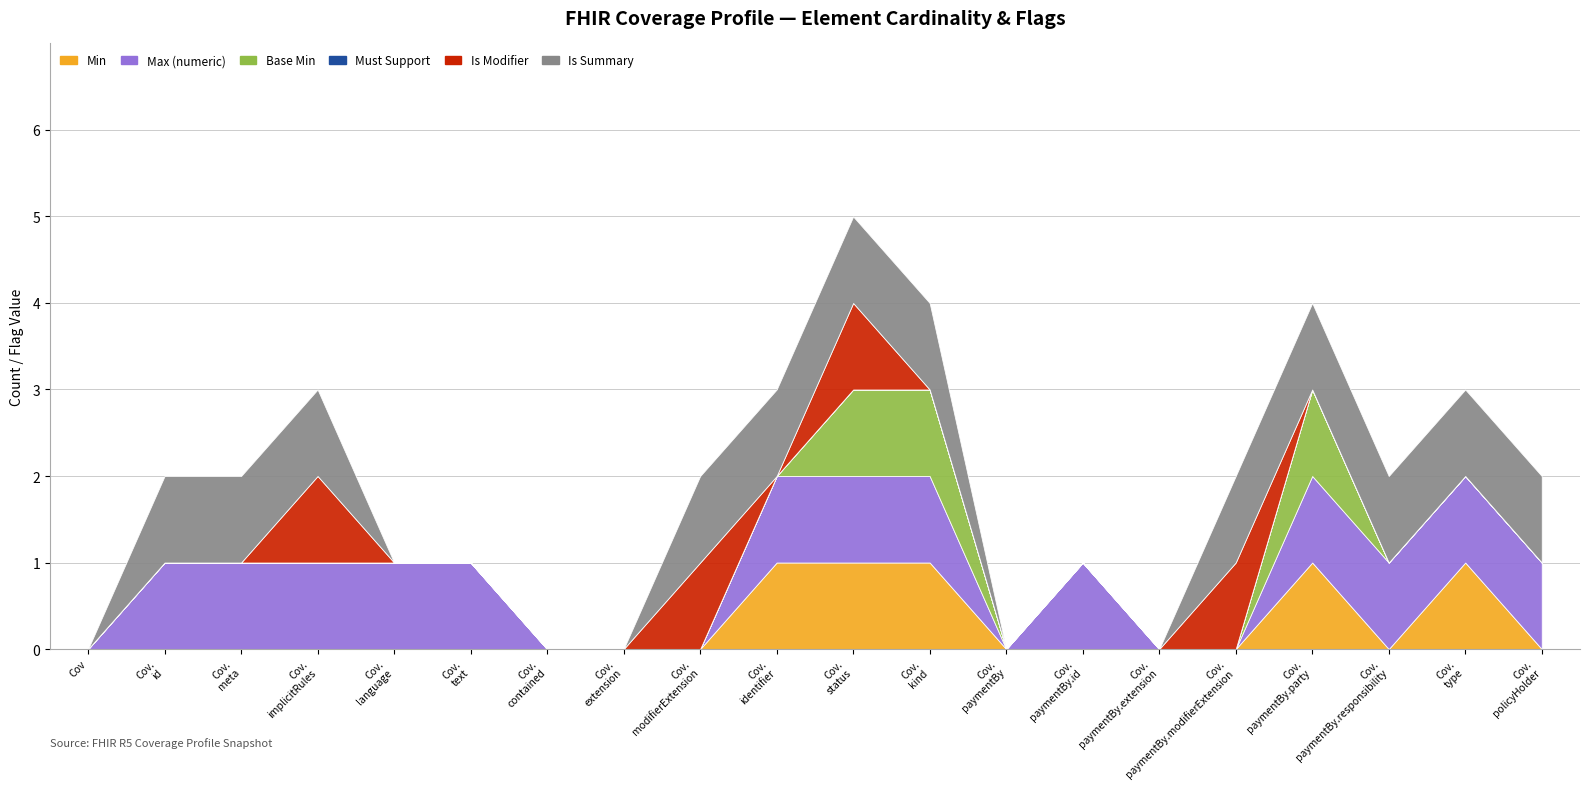

What position from the right is Coverage.implicitRules?

17